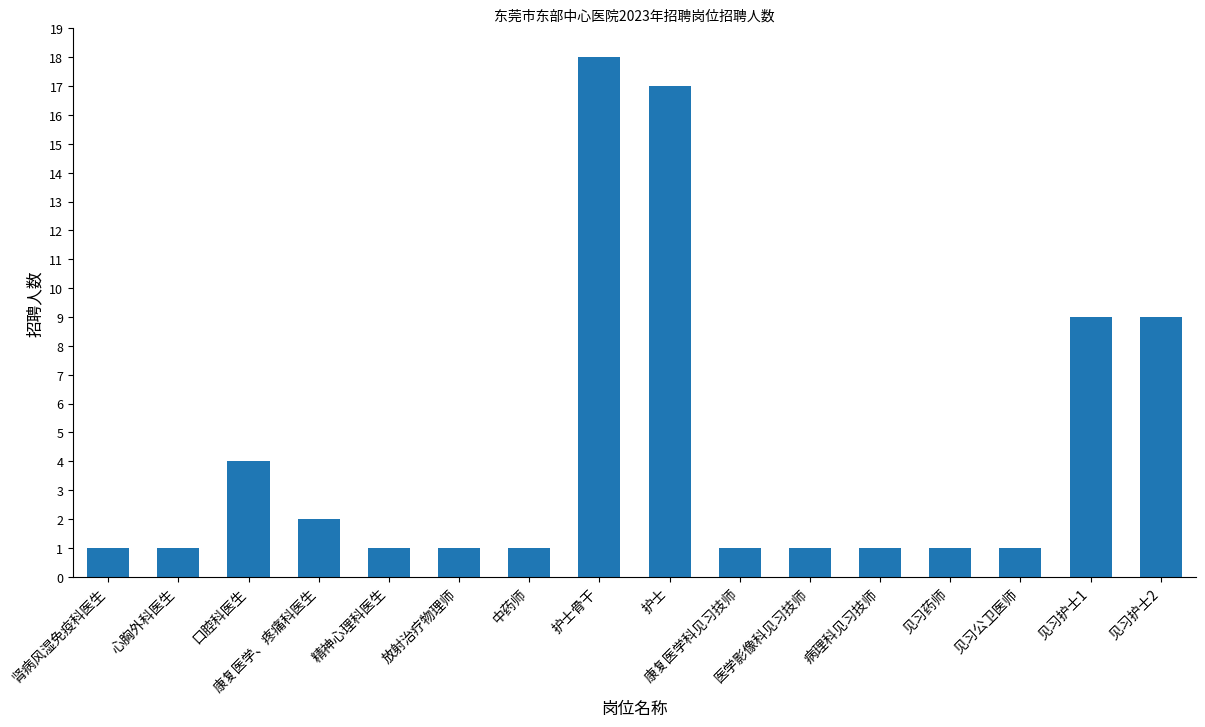

The value at 护士 is 17. True or false?

True